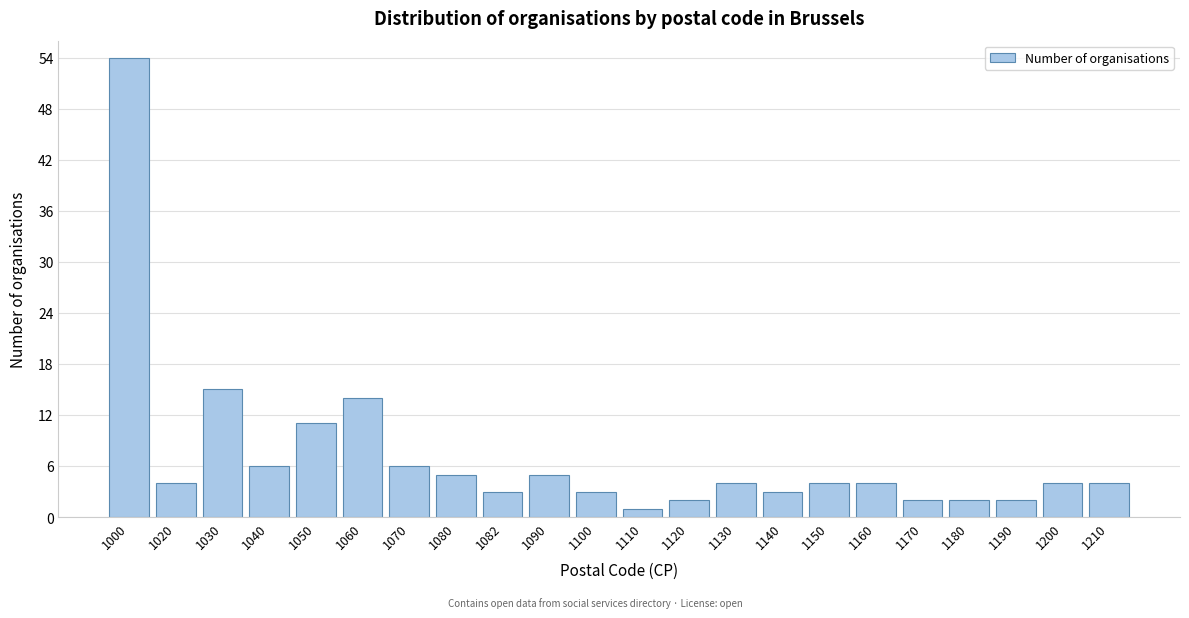

Reading left to right, list all the values displayed in this chart.

54	4	15	6	11	14	6	5	3	5	3	1	2	4	3	4	4	2	2	2	4	4